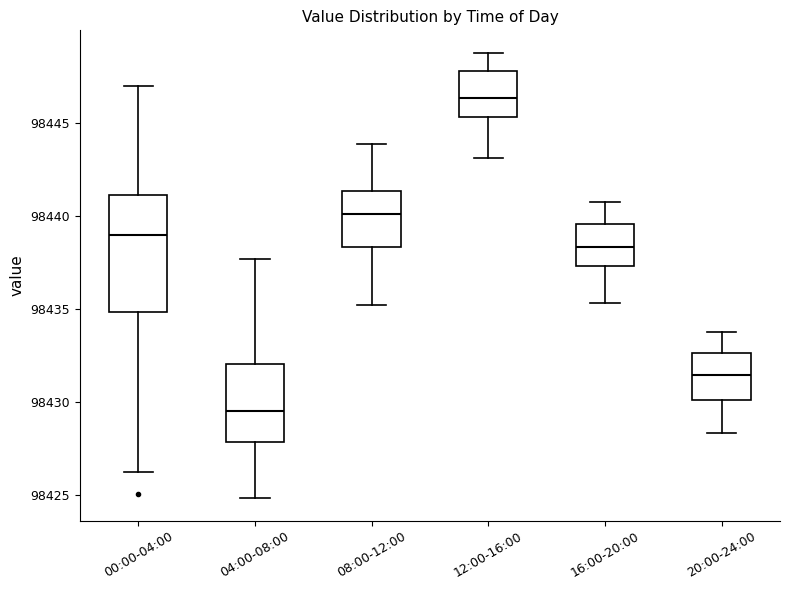

Where does the lower whisker of the box for 04:00-08:00 end on the y-axis? The values are not printed on the chart, so give them approximately, as read against the axis.

98425.0